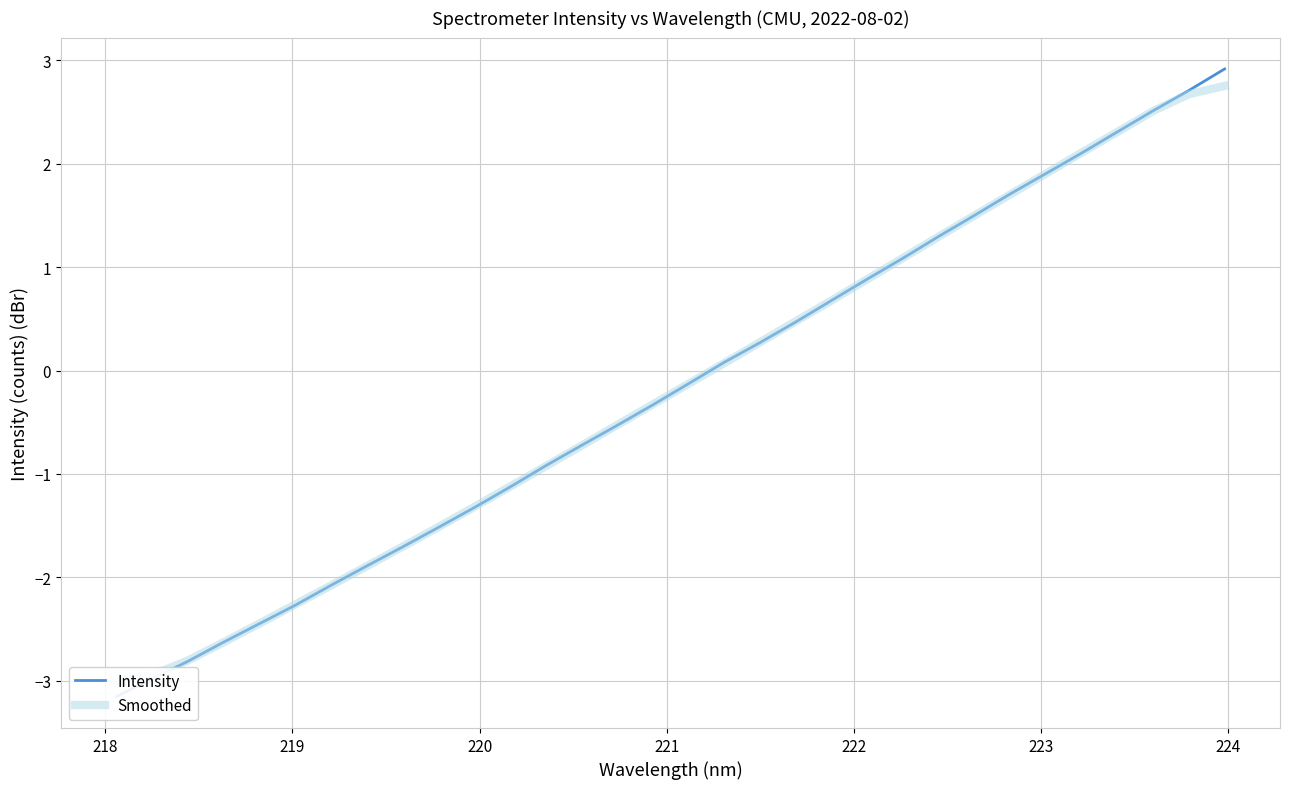

At how many categories does at least one series exceed -2?

25